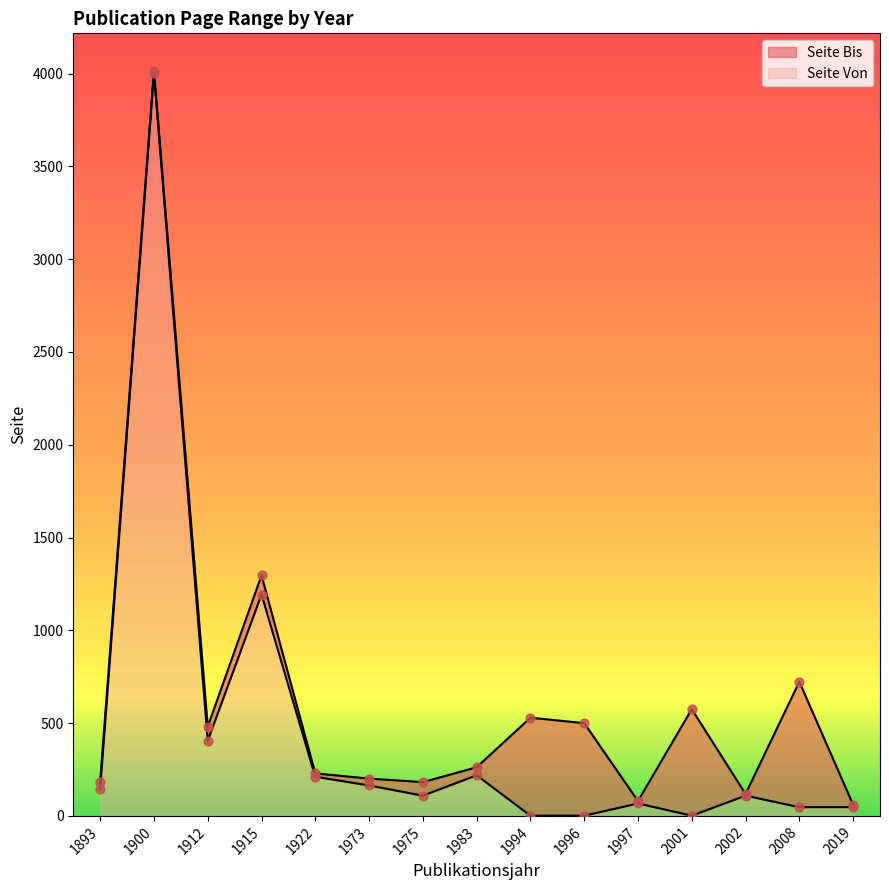

Which series contains the highest Y value?

Seite Bis